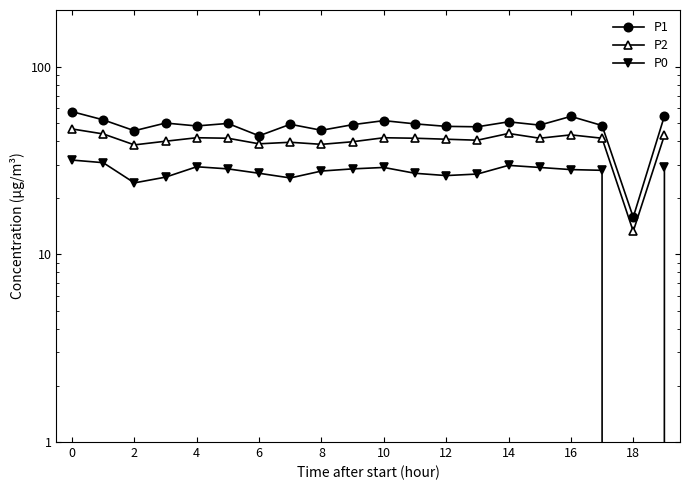

The value of P0 at 6 is 40.5. True or false?

False